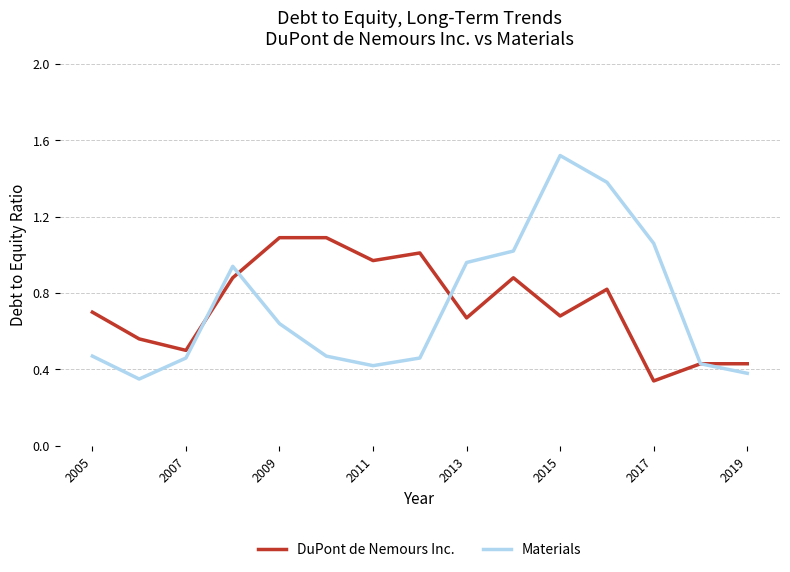

Which series has the largest range (max minus min)?

Materials